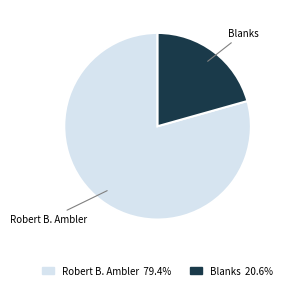

Does Blanks 20.6% account for over 50% of the chart?

No